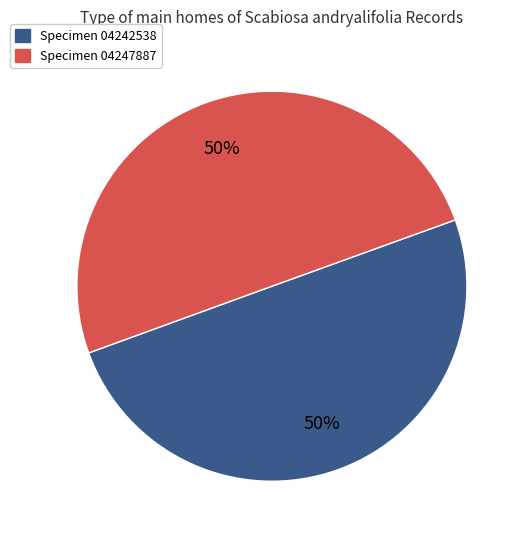

To the nearest percent, what is the average slice percentage?

50%